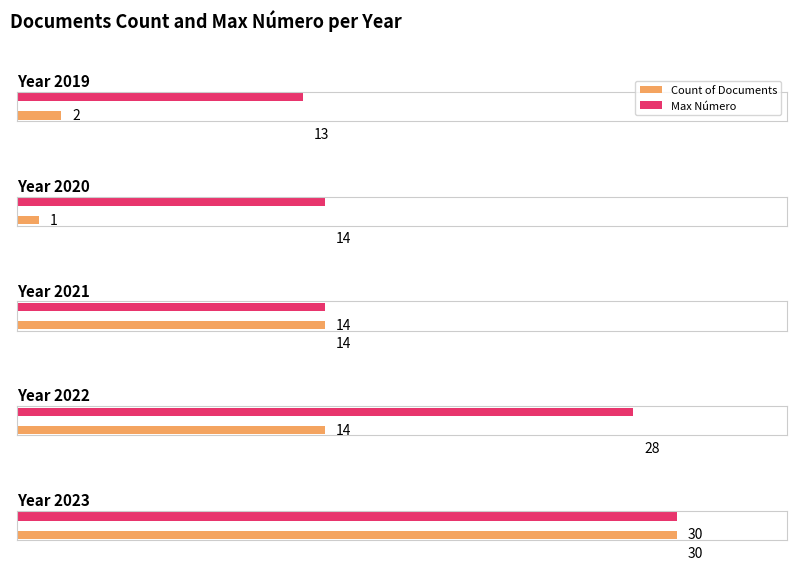

Between 2021 and 2023, which is larger?

2023